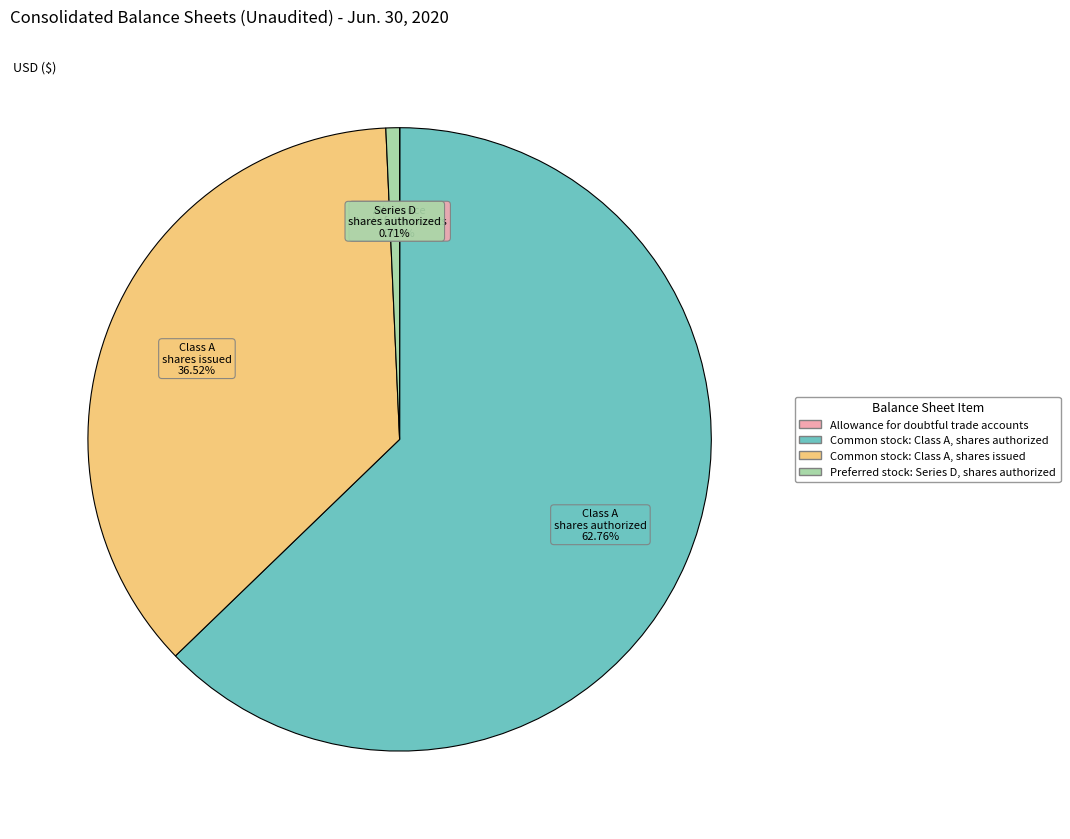

Does any single category account for the majority?

Yes